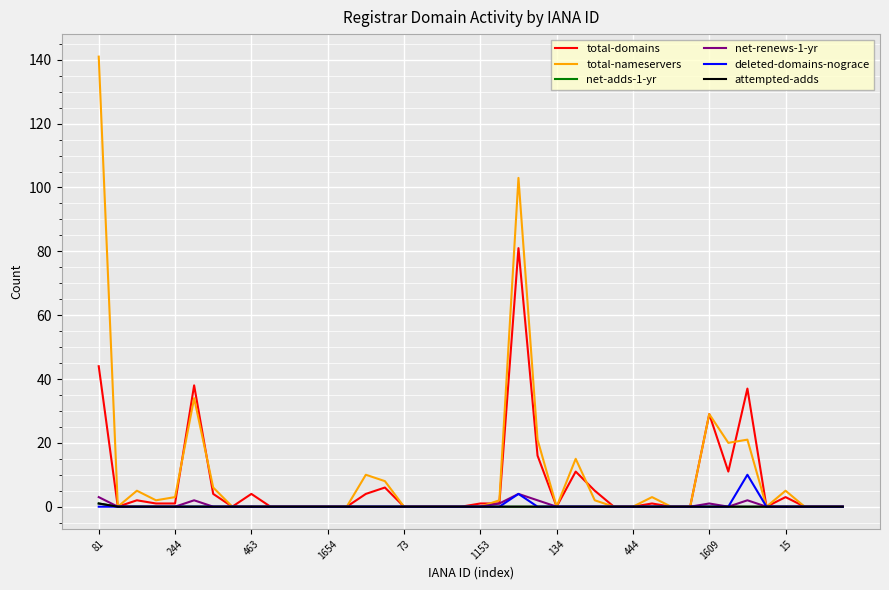

Is this an area chart (filled region under the line)?

No